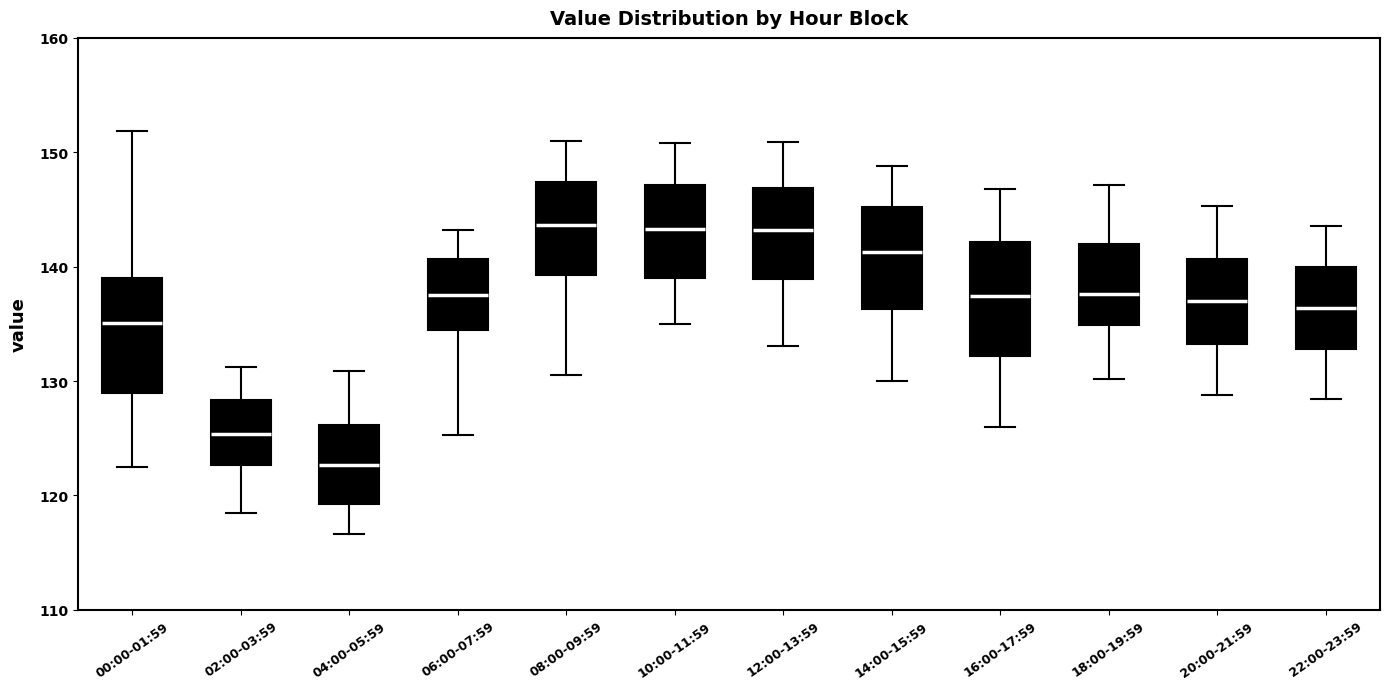

Where does the median line of the box for 10:00-11:59 sit on the y-axis? The values are not printed on the chart, so give them approximately, as read against the axis.

143